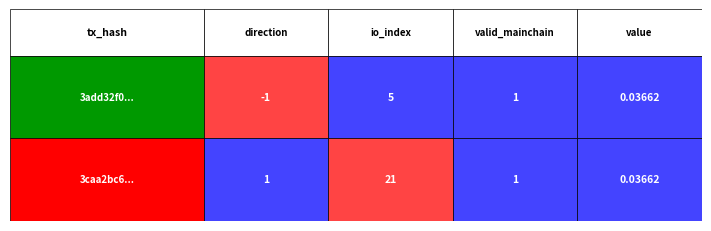

What is the difference between the maximum and minimum values in the 3add32f0... series?

6.0